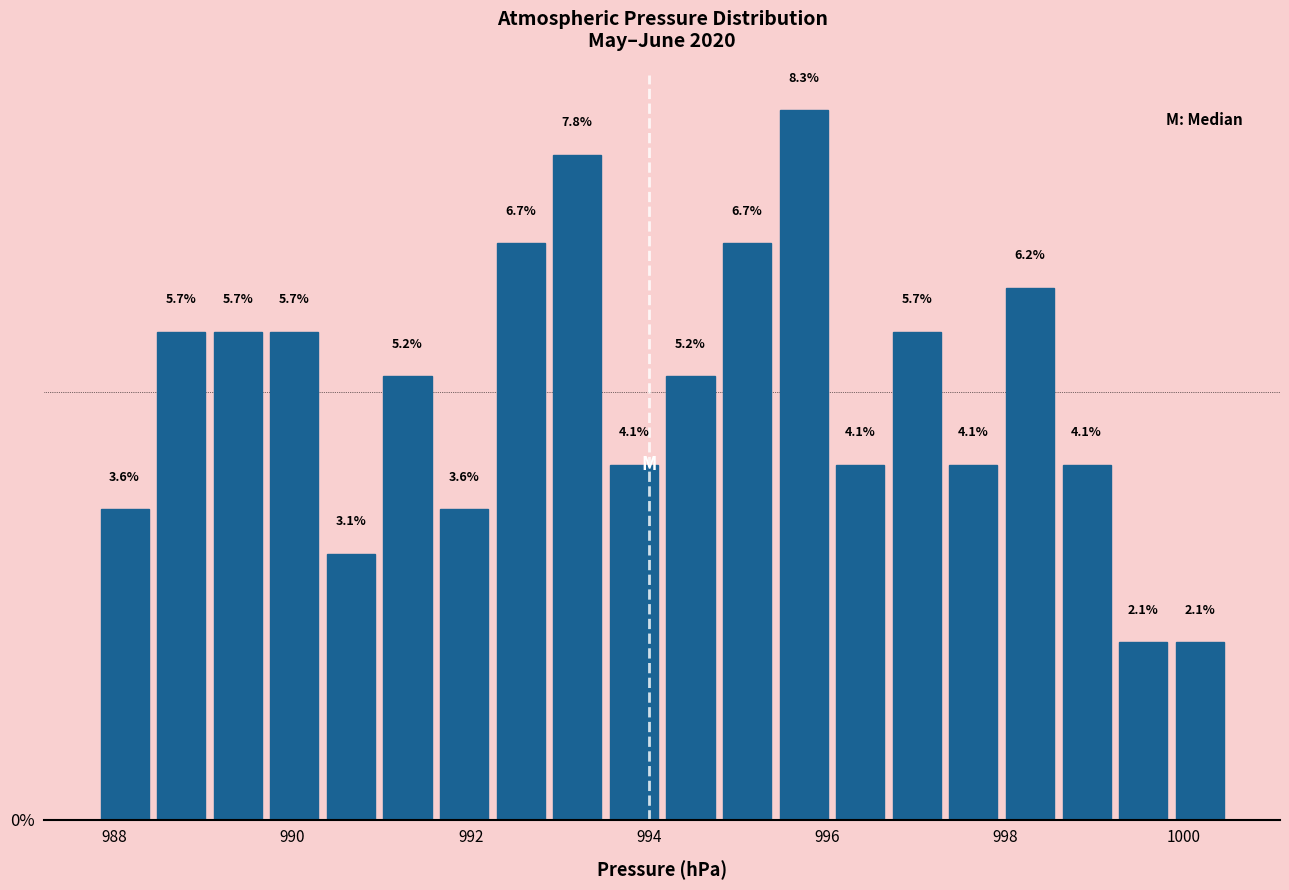

Around what value on the x-axis is the tallest bar? Give the approximate position of its centre, as read against the axis.

995.8